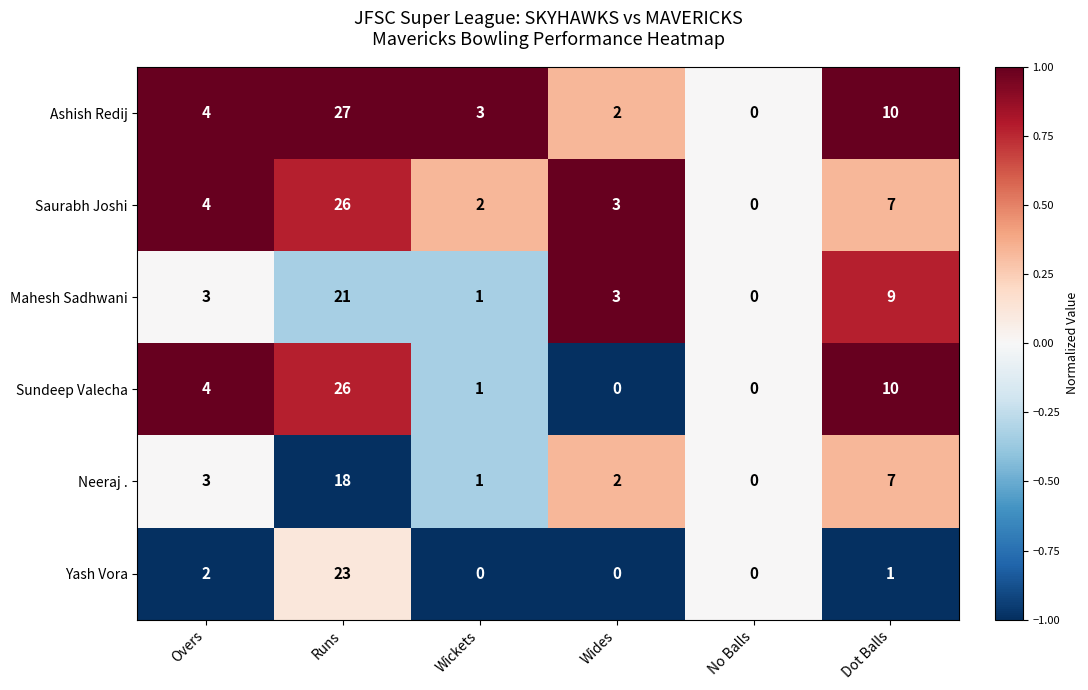

List the labels in order of Saurabh Joshi value, largest first.

Runs, Dot Balls, Overs, Wides, Wickets, No Balls